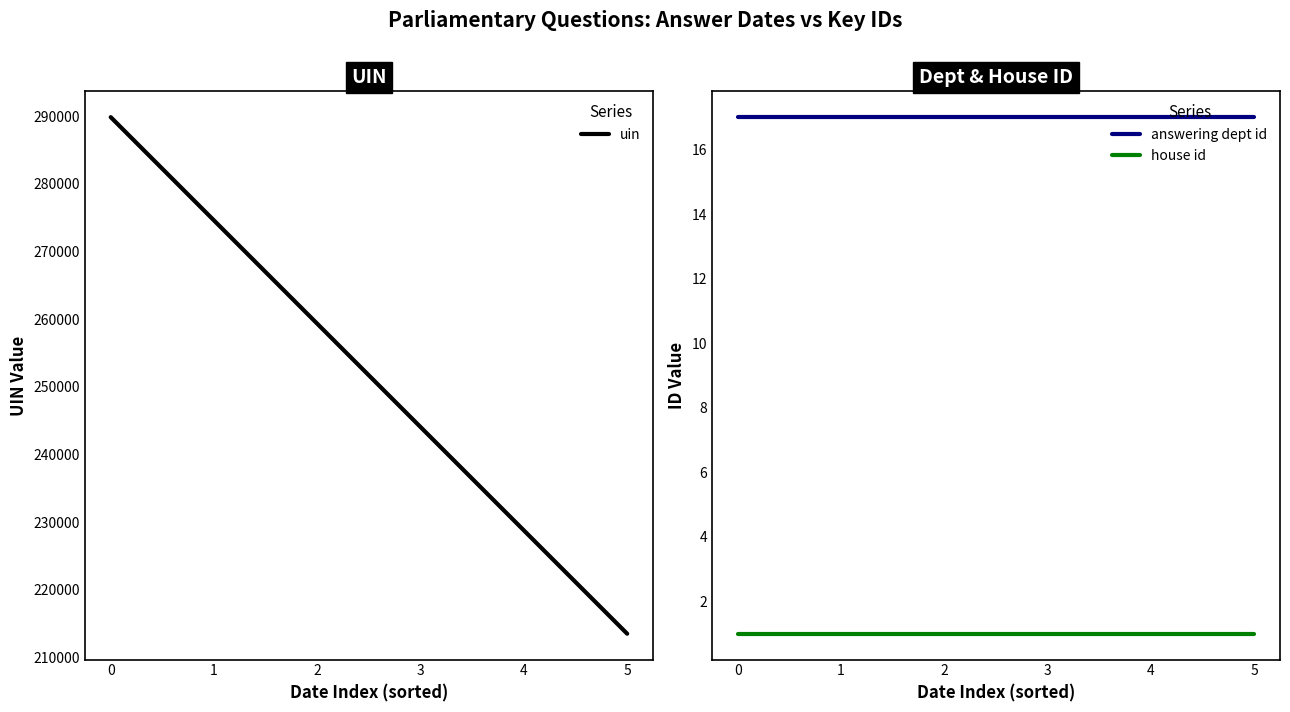

Read the uin value at 2019-07-22.

277679